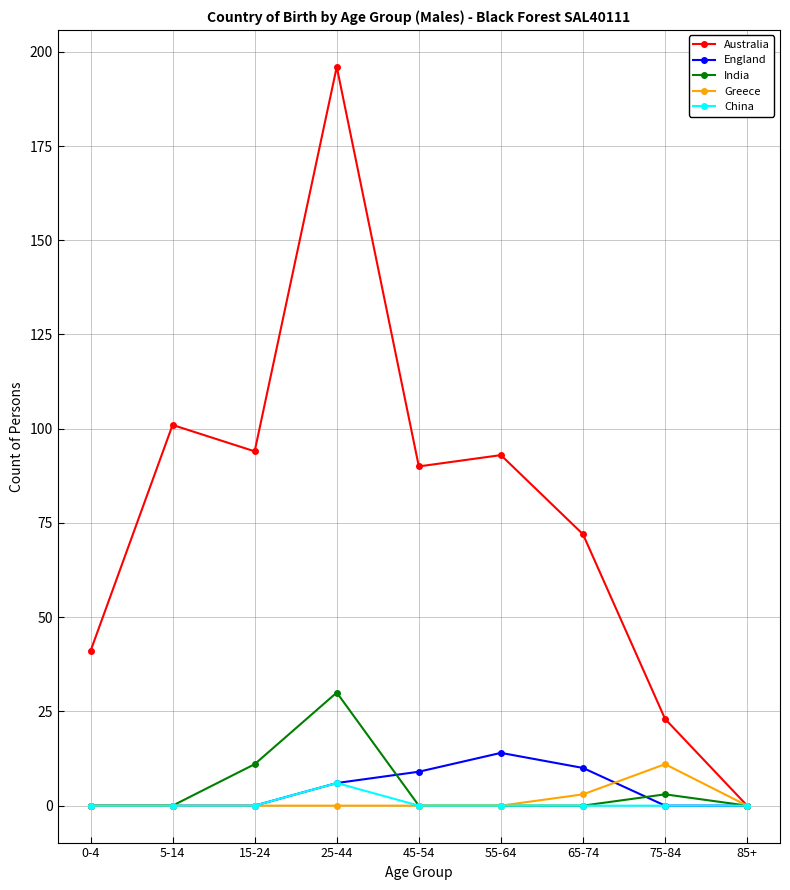

Count the number of data series in this chart.

5